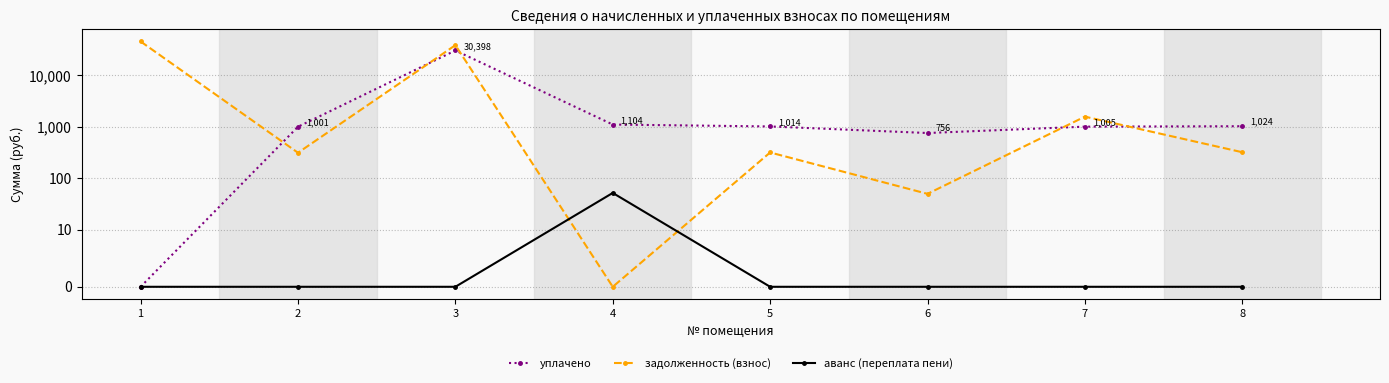

Rank the series at 3 from lowest to highest value.

аванс (переплата пени), уплачено, задолженность (взнос)